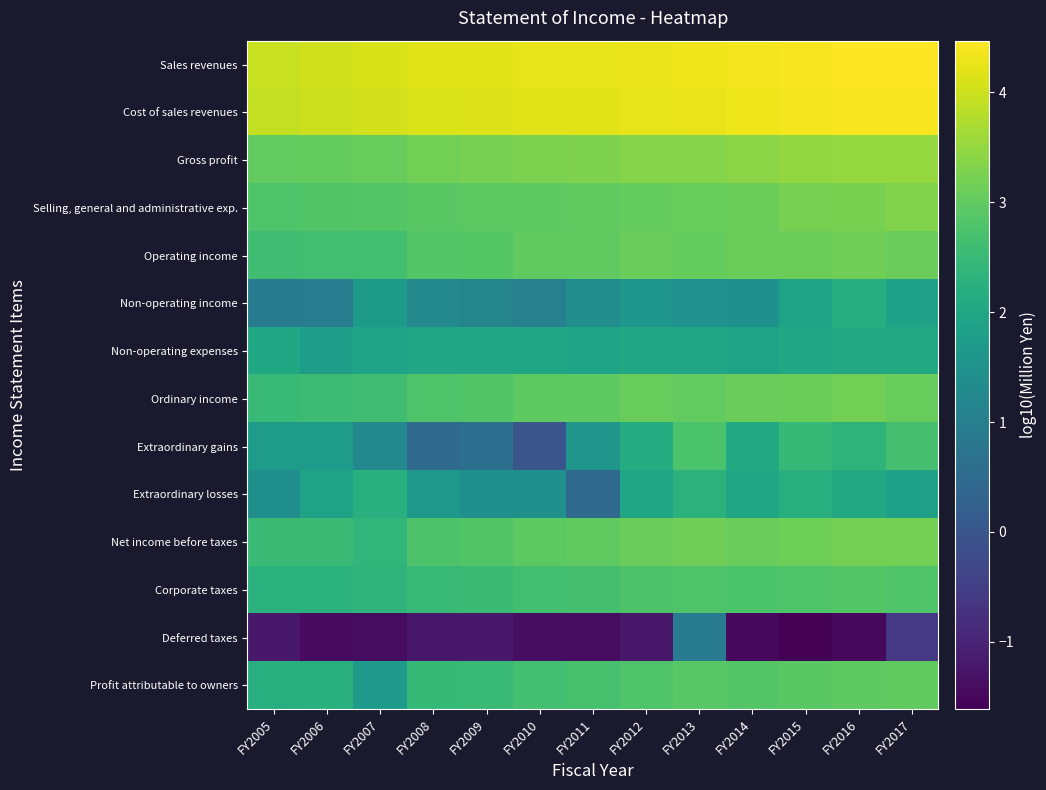

What is the total value across all series at FY2017?

38.7